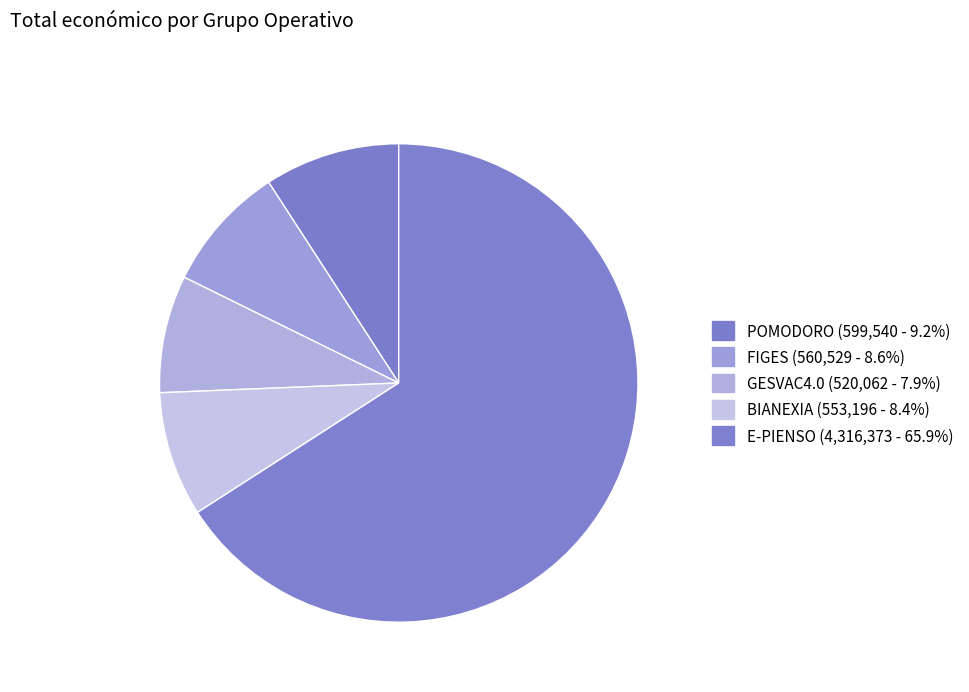

To the nearest percent, what portion does E-PIENSO represent?

66%